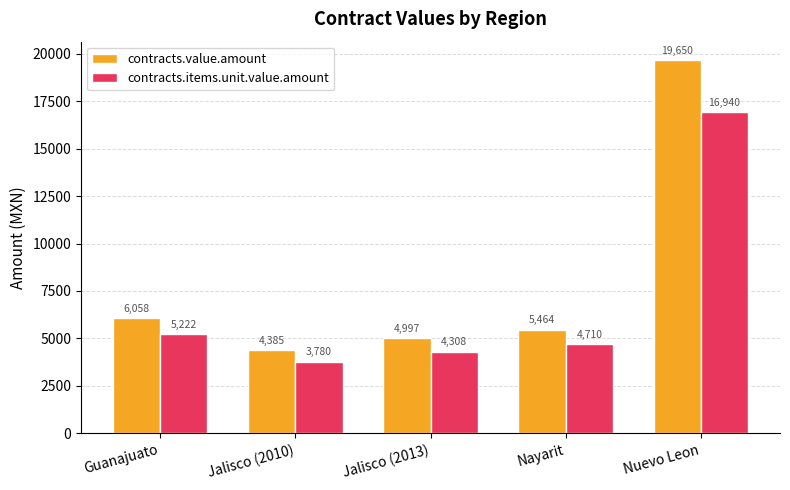

Which series changed the most between Guanajuato and Jalisco (2010)?

contracts.value.amount